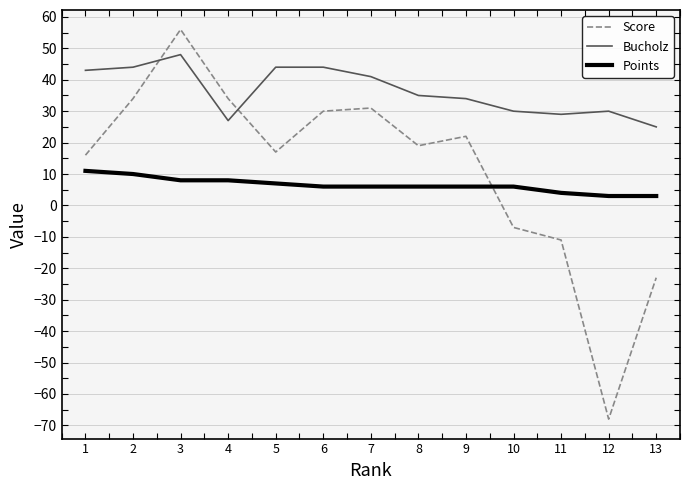

What is the total value across all series at 1?

70